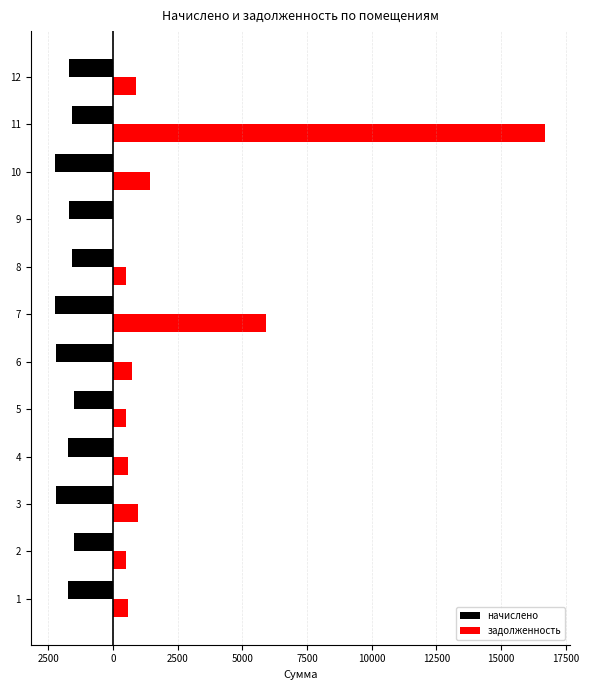

Reading left to right, extract all data points from this chart.

начислено: -1737.7	-1499.4	-2203.3	-1737.7	-1517.7	-2203.3	-2225.2	-1565.4	-1682.7	-2221.6	-1576.4	-1682.7
задолженность: 574.5	499.8	977.5	579.2	505.9	734.4	5912.5	521.8	0.0	1432.0	16713.2	912.0